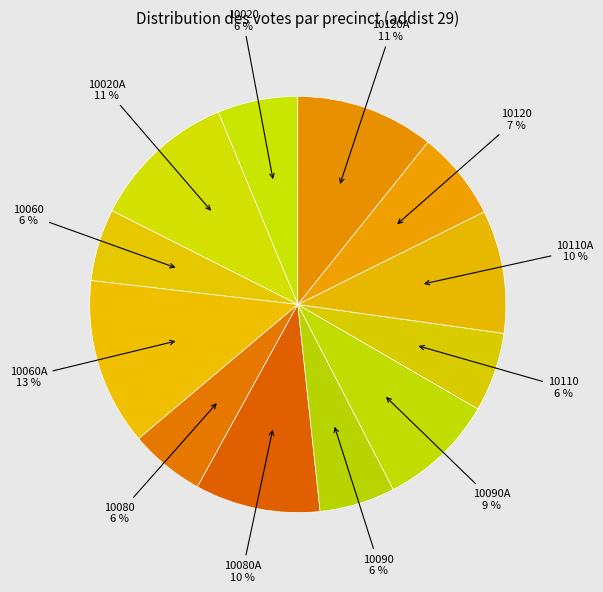

To the nearest percent, what is the difference between the largest and smallest slice percentages?

7%